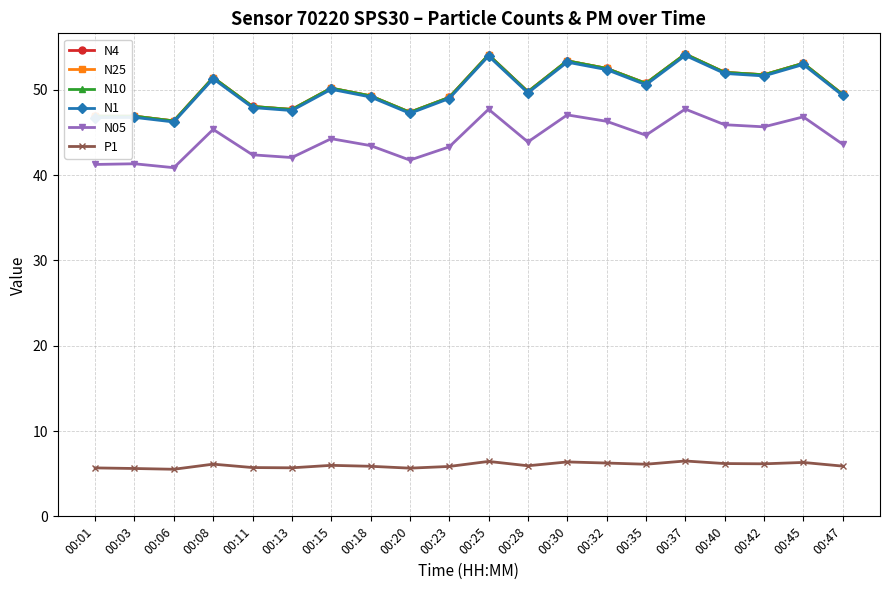

At how many categories does at least one series exceed 36?

20